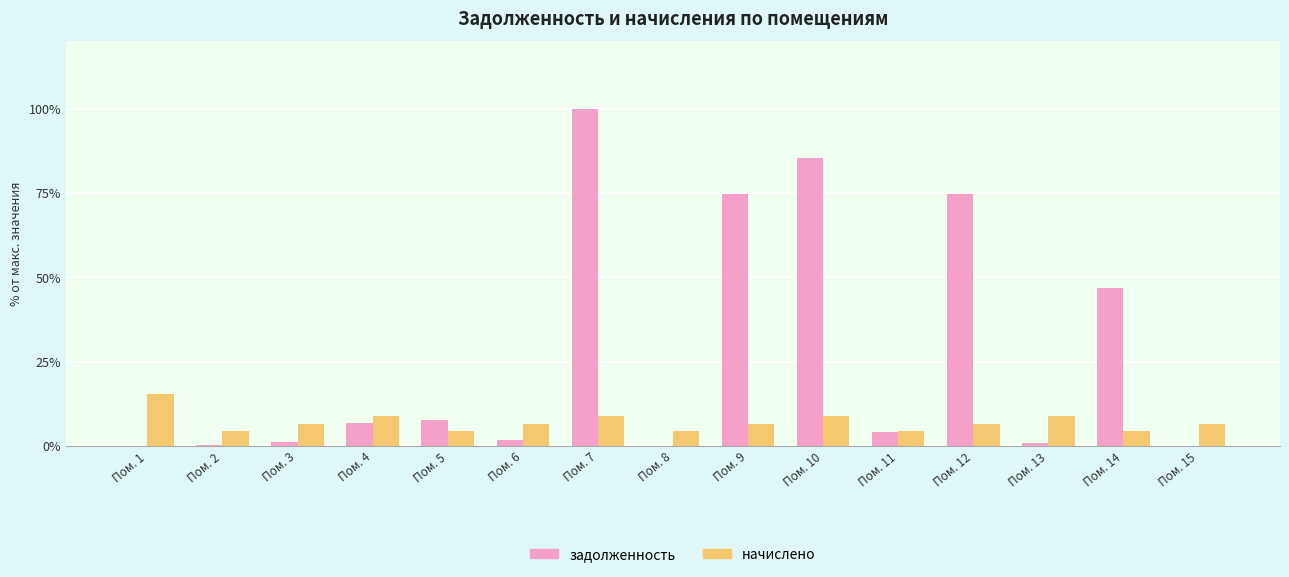

What is the difference between the задолженность values at Пом. 9 and Пом. 14?

27.6